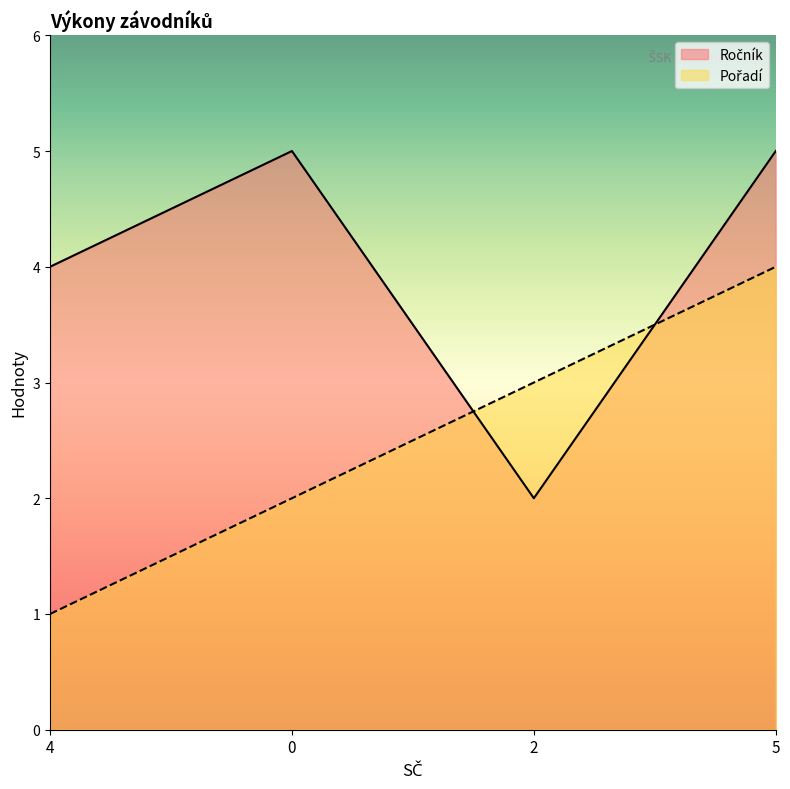

True or false: Ročník and Pořadí intersect in this chart.

True